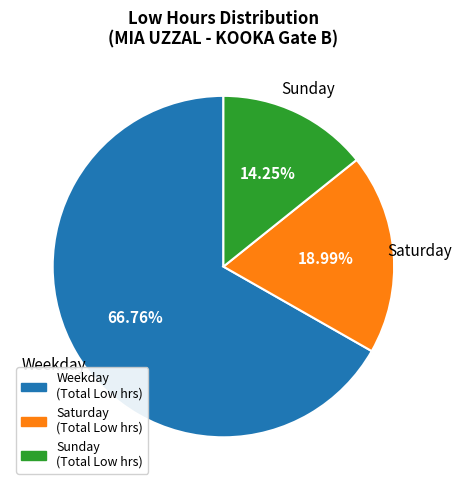

Combined, do Sunday (Total Low hrs) and Weekday (Total Low hrs) account for over 50%?

Yes